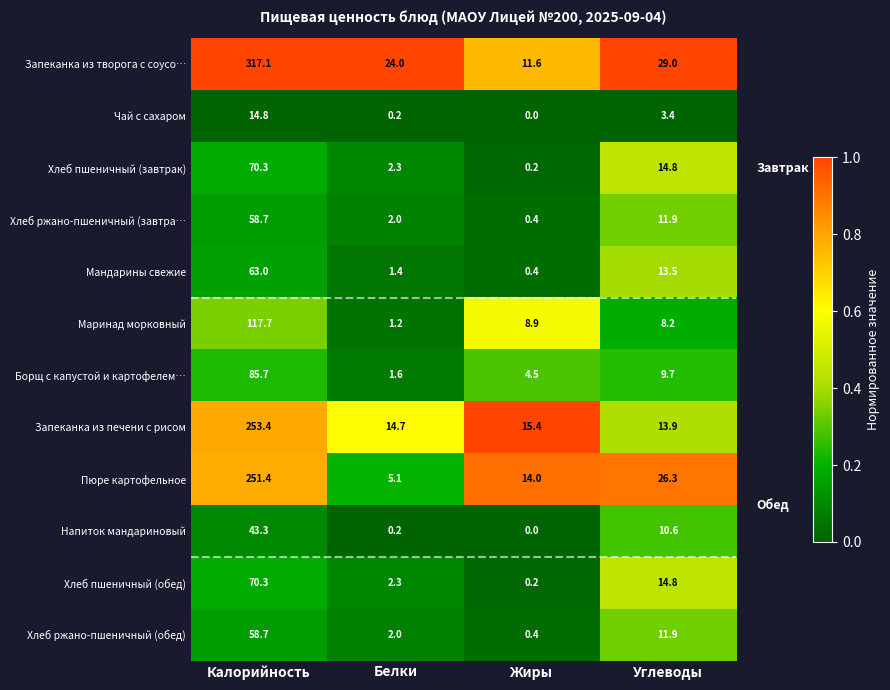

Which label corresponds to the smallest value in the chart?

Жиры